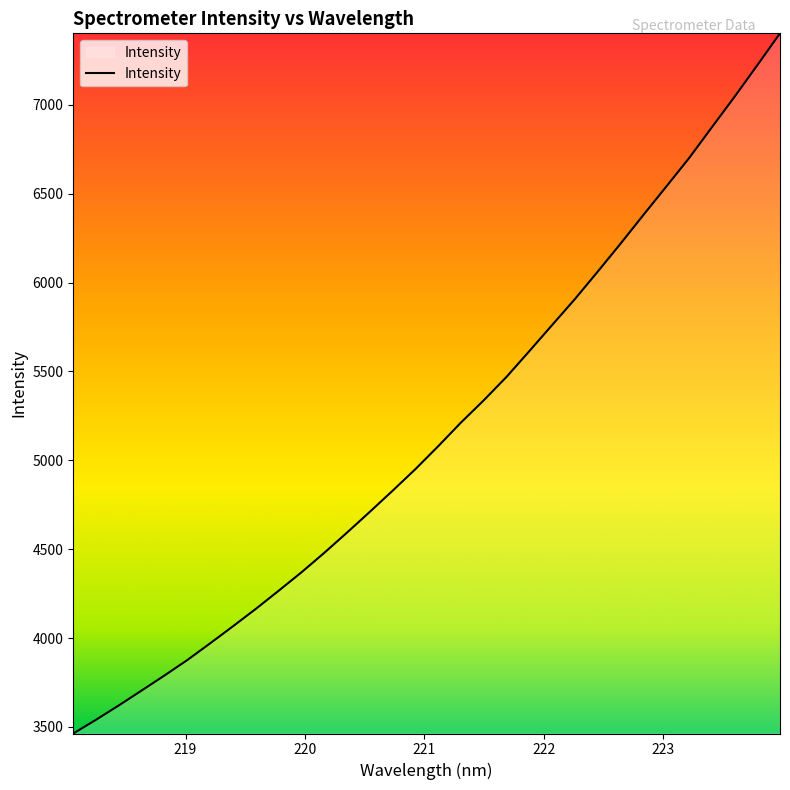

What is the difference between the maximum and minimum values?

3939.8